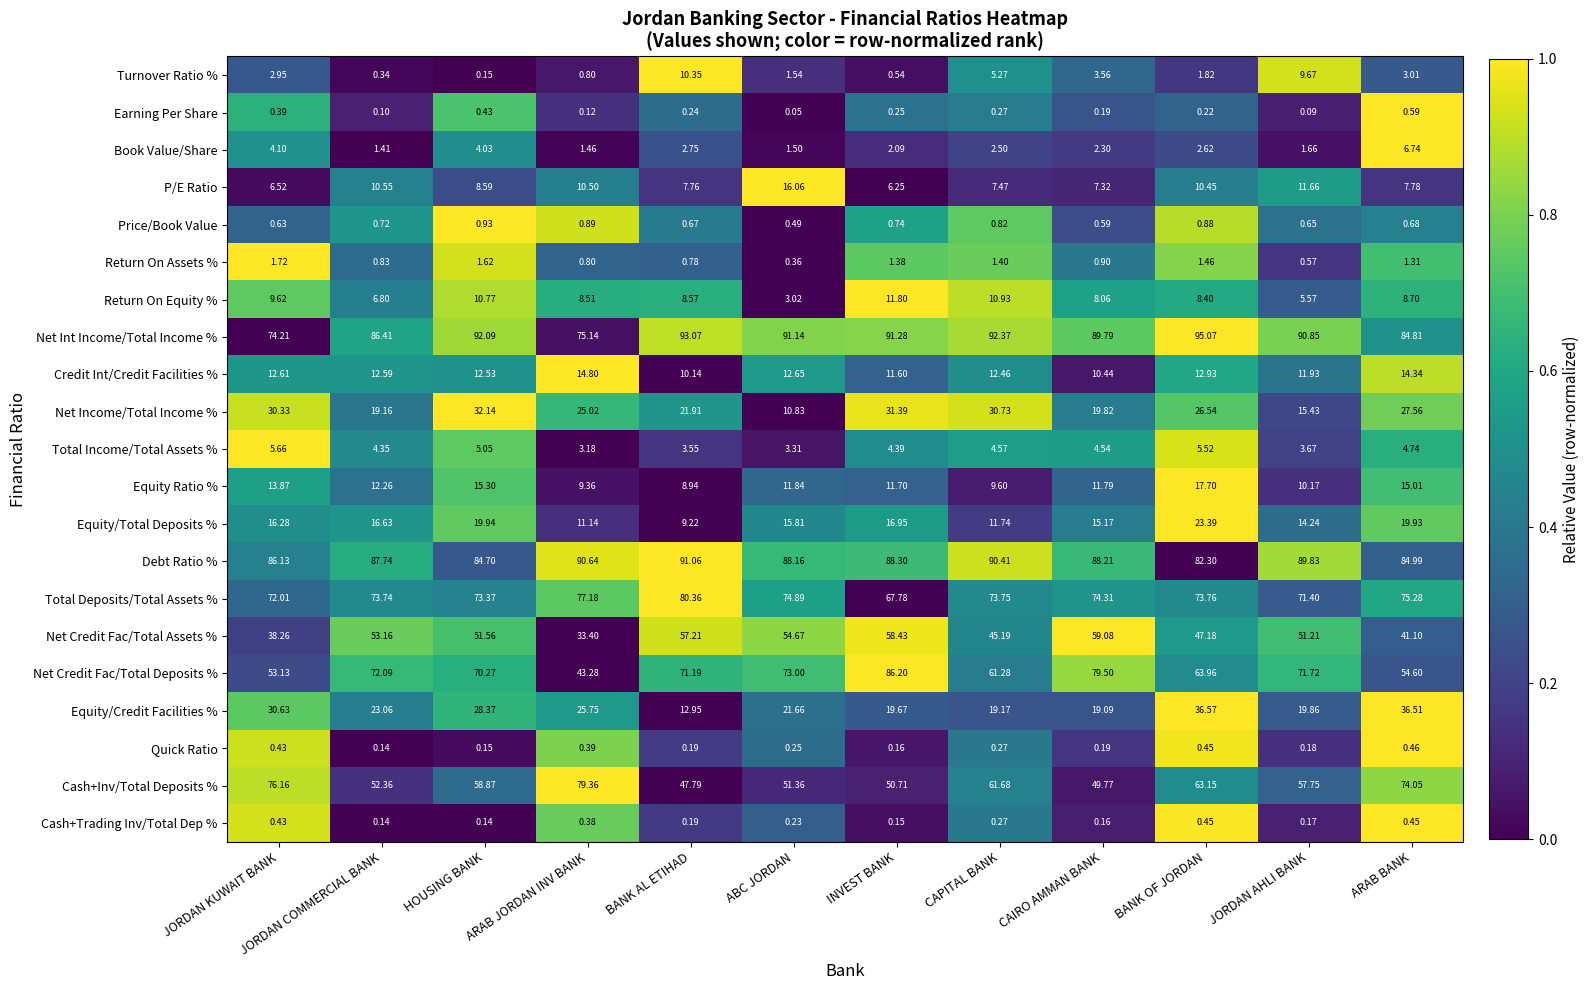

Where does the Equity/Total Deposits % series first go above 16?

JORDAN KUWAIT BANK